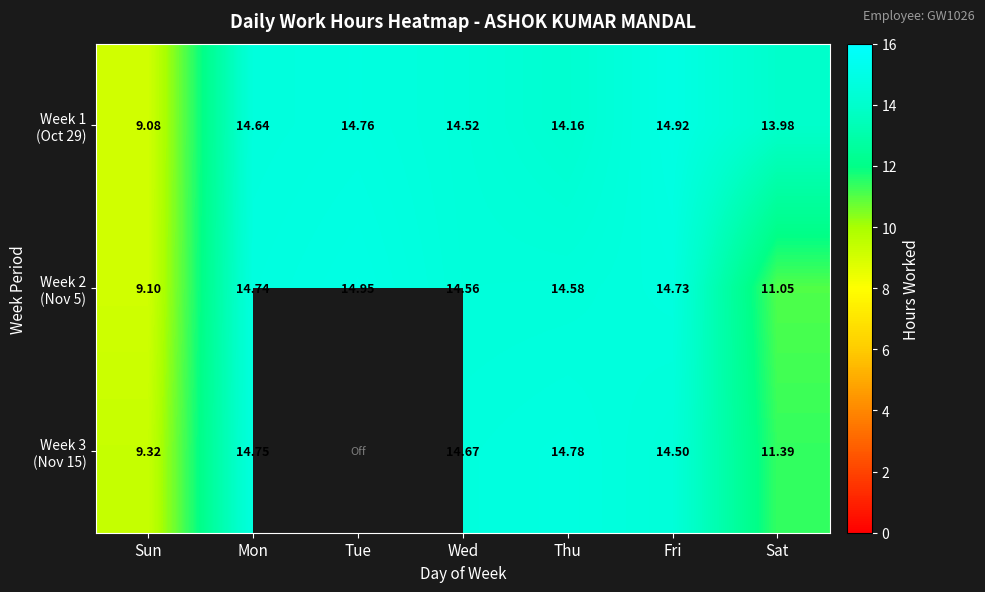

List the series in order of their overall mean, highest first.

Week 1 (Oct 29), Week 2 (Nov 5), Week 3 (Nov 15)